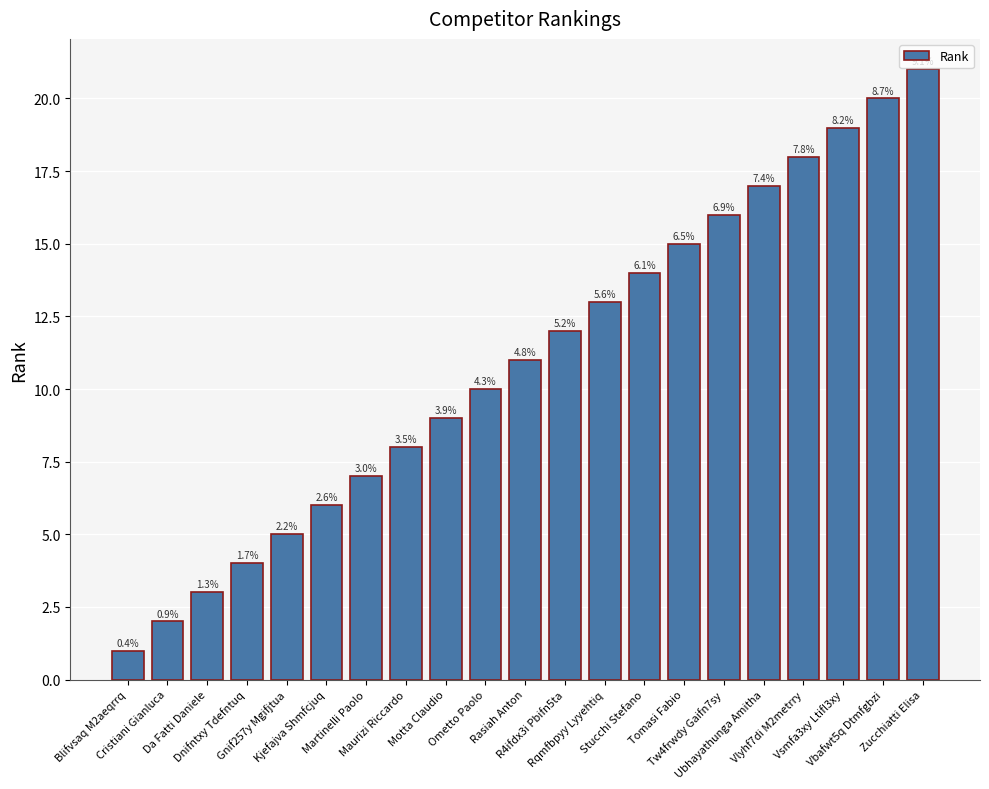

Are the bars horizontal?

No